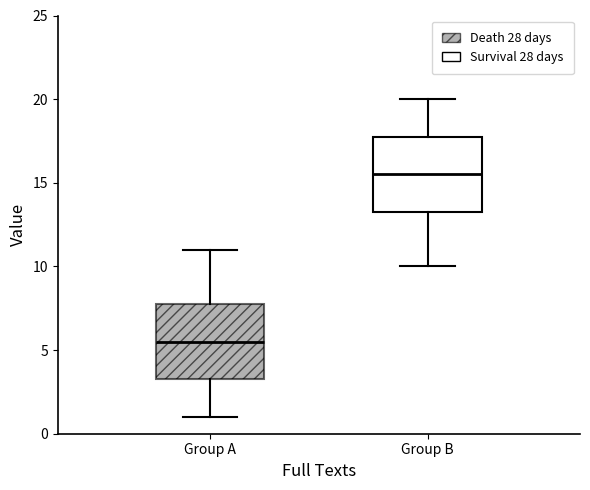

Reading left to right, read every box against the y-axis: the position of its median line, the range the box covers, and the ends of its whiskers. The values are not printed on the chart, so give them approximately, as read against the axis.

Group A: median 5.5, box 3.5 to 8.0, whiskers 1.0 to 11.0
Group B: median 15.5, box 13.5 to 18.0, whiskers 10.0 to 20.0